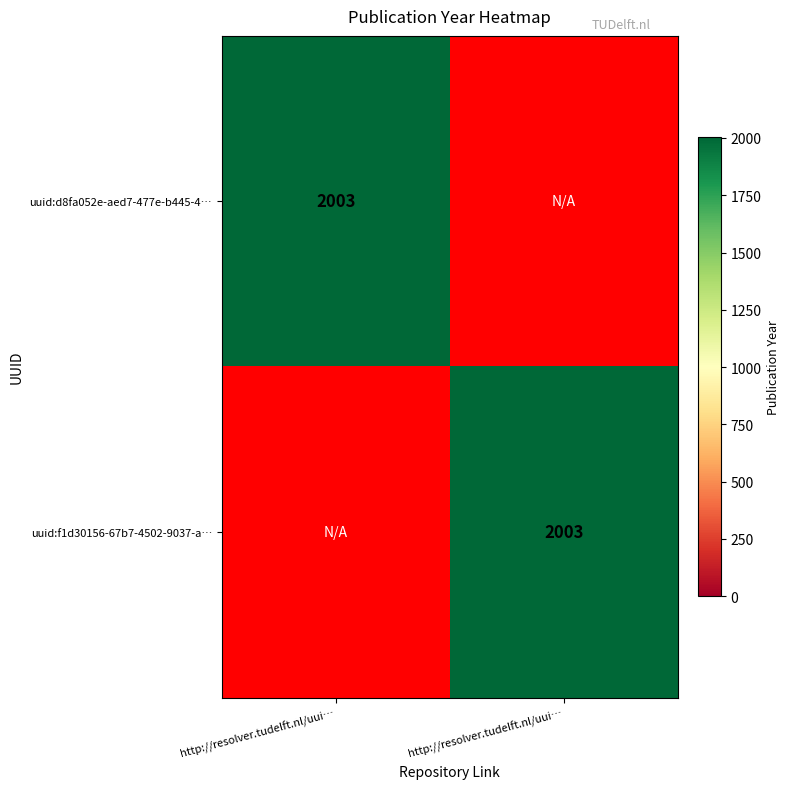

What is the average value of the uuid:f1d30156-67b7-4502-9037-a… series?

1002